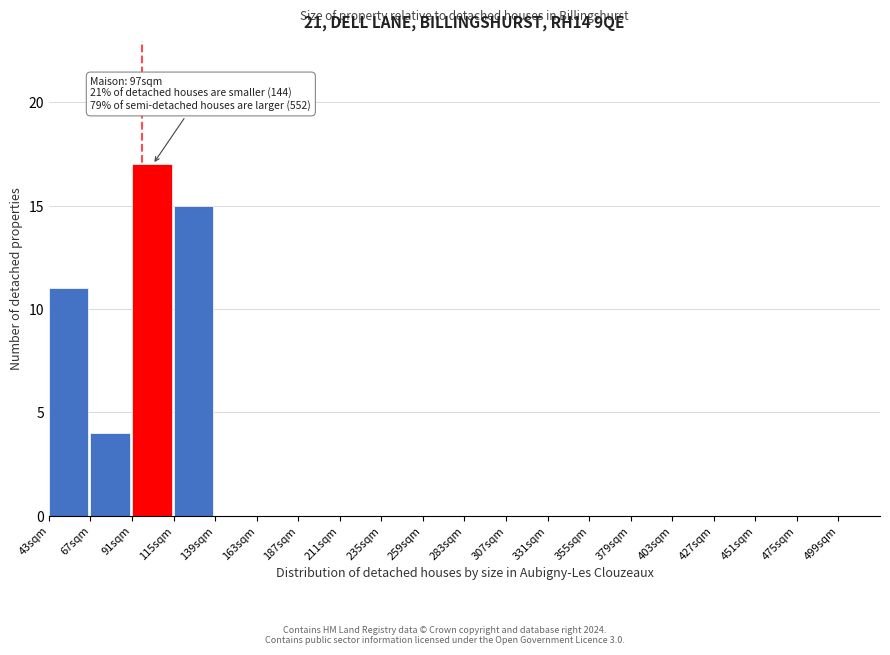

Over which range of the x-axis is the bar tallest?

91 to 115